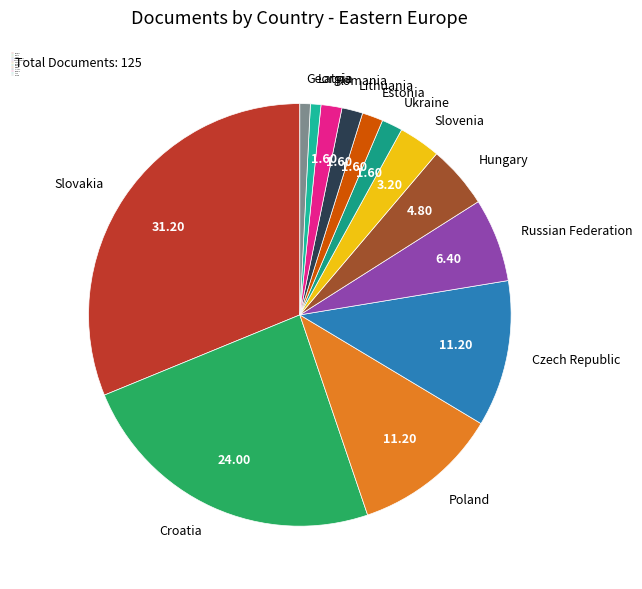

Which slice is the largest?

Slovakia